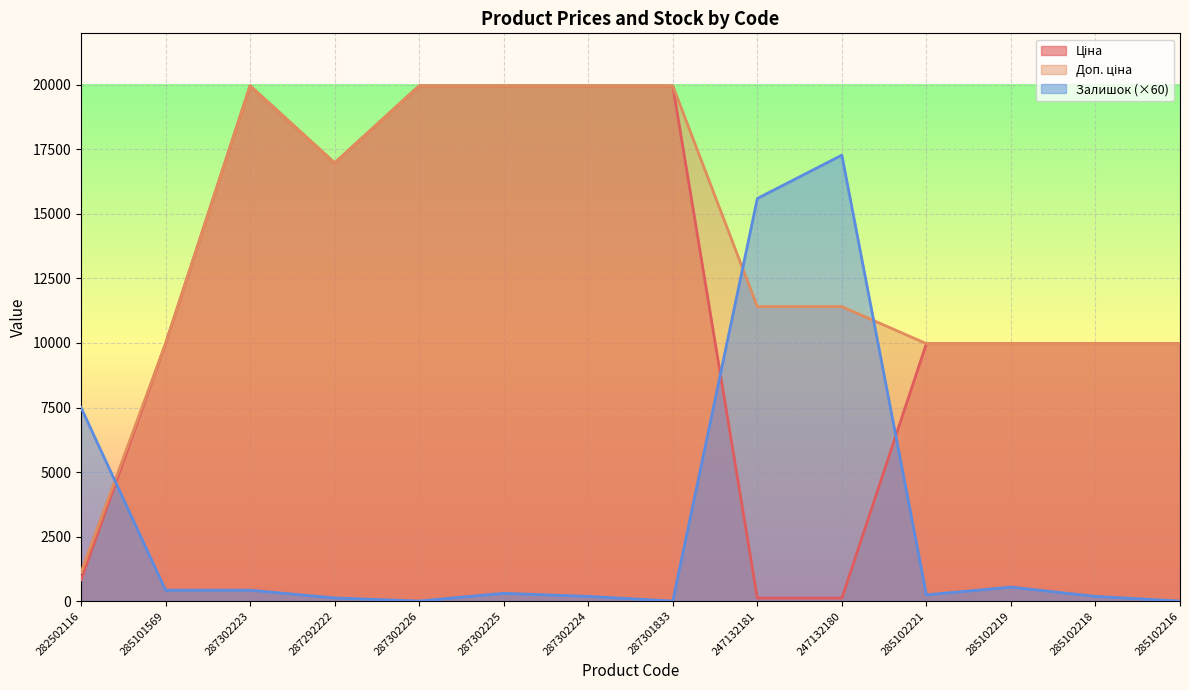

Is the value of Ціна at 285102219 greater than the value of Доп. ціна at 287302224?

No